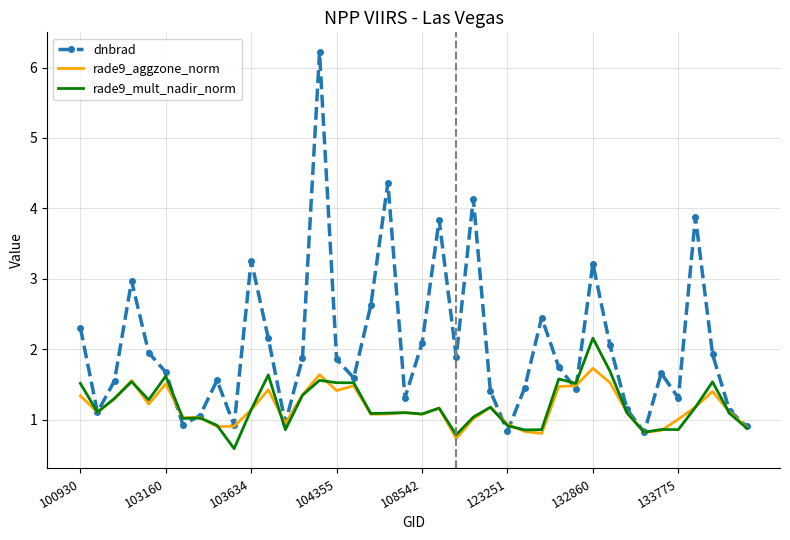

What is the greatest value displayed?

6.2